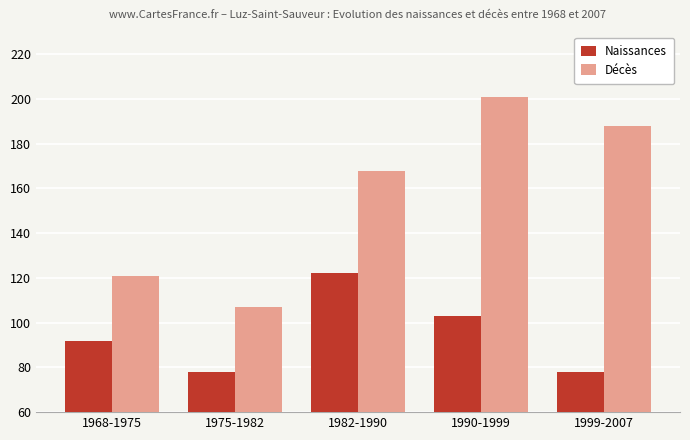

At how many categories does at least one series exceed 196?

1